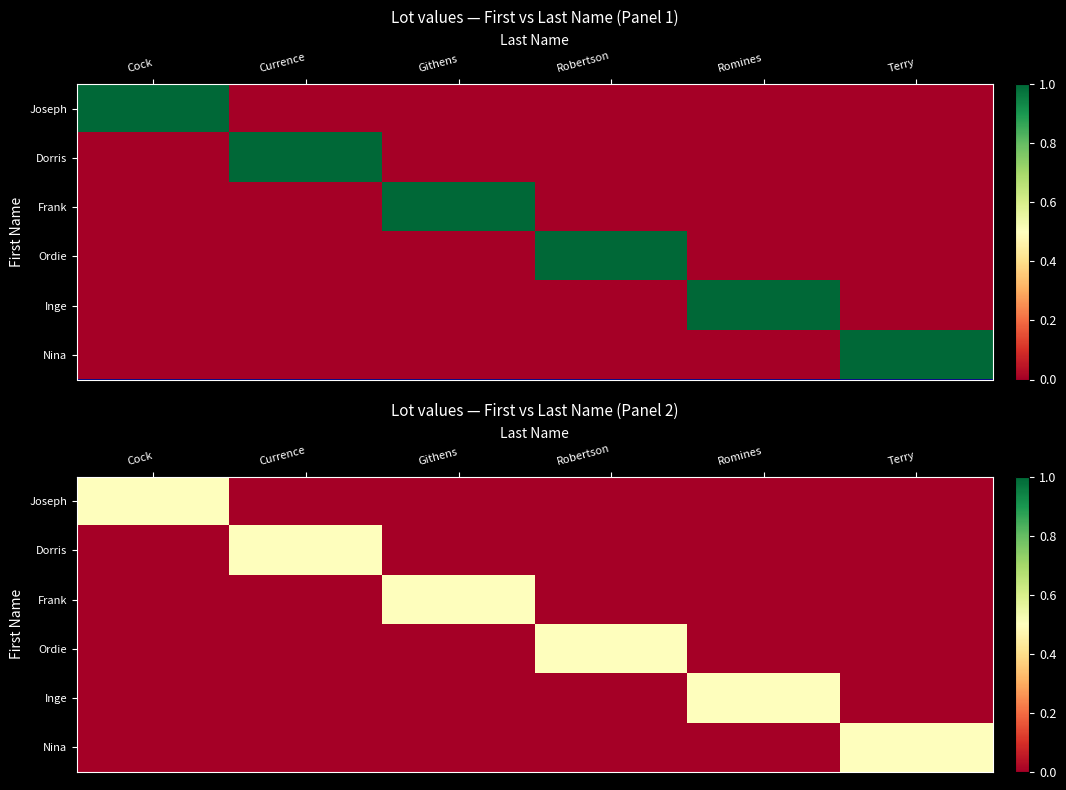

The value of Frank at Robertson is 0.3. True or false?

False